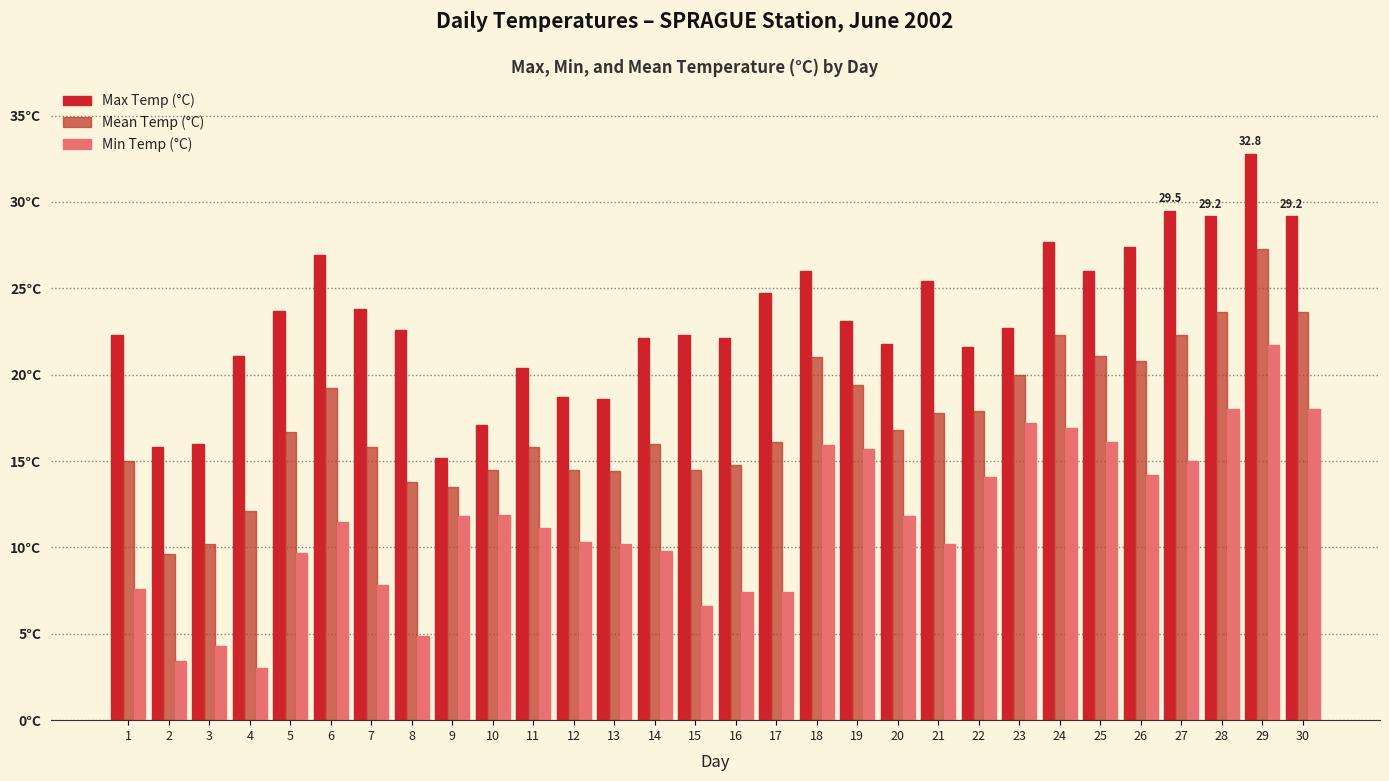

Rank the series at 28 from highest to lowest value.

Max Temp (°C), Mean Temp (°C), Min Temp (°C)